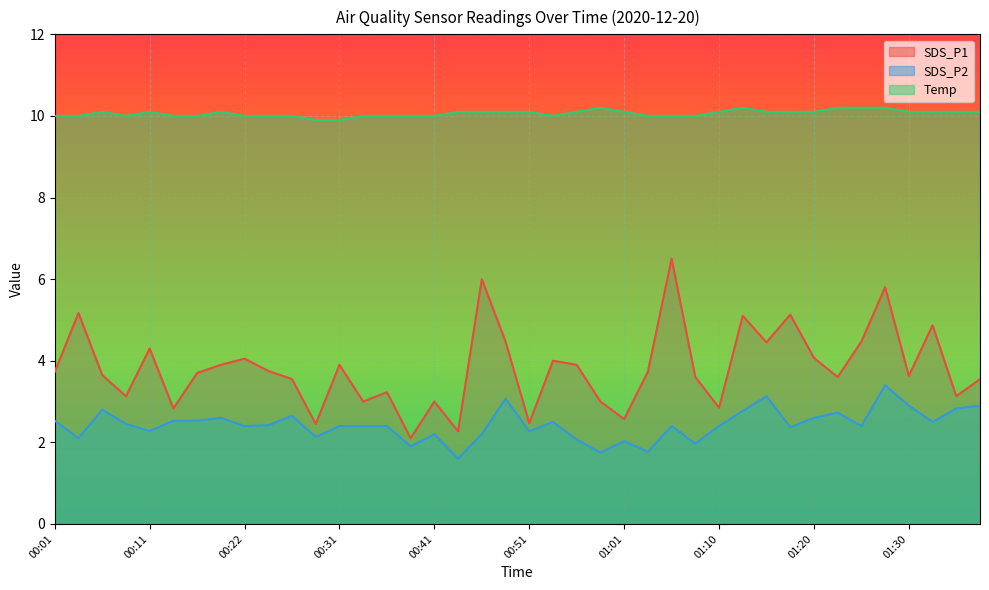

Reading left to right, what are all the values shown in this chart?

SDS_P1: 3.7	5.2	3.6	3.1	4.3	2.8	3.7	3.9	4.0	3.8	3.5	2.5	3.9	3.0	3.2	2.1	3.0	2.3	6.0	4.5	2.5	4.0	3.9	3.0	2.6	3.7	6.5	3.6	2.9	5.1	4.5	5.1	4.1	3.6	4.5	5.8	3.6	4.9	3.1	3.5
SDS_P2: 2.5	2.1	2.8	2.5	2.3	2.5	2.5	2.6	2.4	2.4	2.6	2.1	2.4	2.4	2.4	1.9	2.2	1.6	2.2	3.1	2.3	2.5	2.1	1.8	2.0	1.8	2.4	2.0	2.4	2.8	3.1	2.4	2.6	2.7	2.4	3.4	2.9	2.5	2.8	2.9
Temp: 10.0	10.0	10.1	10.0	10.1	10.0	10.0	10.1	10.0	10.0	10.0	9.9	9.9	10.0	10.0	10.0	10.0	10.1	10.1	10.1	10.1	10.0	10.1	10.2	10.1	10.0	10.0	10.0	10.1	10.2	10.1	10.1	10.1	10.2	10.2	10.2	10.1	10.1	10.1	10.1